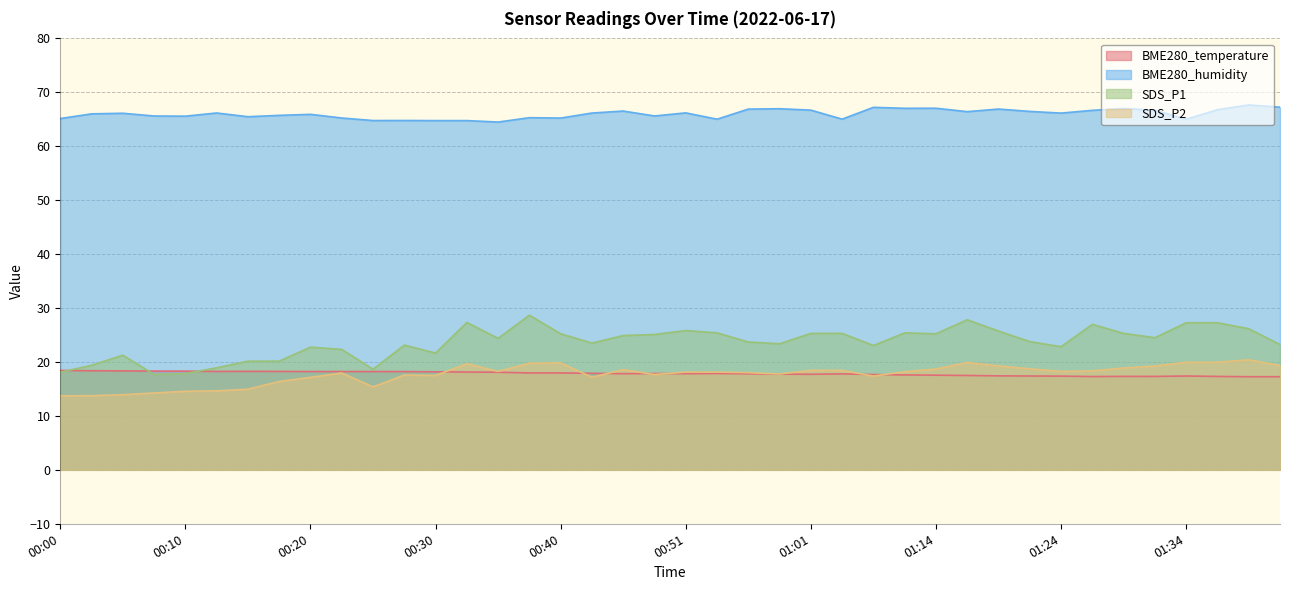

Reading left to right, list all the values displayed in this chart.

BME280_temperature: 00:00=18.4	00:03=18.4	00:05=18.4	00:08=18.3	00:10=18.3	00:13=18.2	00:15=18.3	00:18=18.2	00:20=18.2	00:22=18.2	00:25=18.2	00:28=18.2	00:30=18.2	00:33=18.1	00:35=18.1	00:38=18.0	00:40=18.0	00:43=17.9	00:45=17.8	00:48=17.9	00:51=17.8	00:54=17.9	00:56=17.8	00:59=17.8	01:01=17.7	01:04=17.8	01:06=17.7	01:12=17.6	01:14=17.6	01:17=17.5	01:19=17.4	01:22=17.4	01:24=17.4	01:27=17.3	01:29=17.3	01:32=17.3	01:34=17.4	01:37=17.3	01:39=17.3	01:42=17.3
BME280_humidity: 00:00=65.1	00:03=66.0	00:05=66.1	00:08=65.6	00:10=65.6	00:13=66.2	00:15=65.5	00:18=65.7	00:20=65.9	00:22=65.2	00:25=64.8	00:28=64.8	00:30=64.8	00:33=64.8	00:35=64.5	00:38=65.3	00:40=65.2	00:43=66.2	00:45=66.5	00:48=65.6	00:51=66.2	00:54=65.0	00:56=66.9	00:59=67.0	01:01=66.7	01:04=65.0	01:06=67.2	01:12=67.0	01:14=67.0	01:17=66.4	01:19=66.9	01:22=66.5	01:24=66.2	01:27=66.7	01:29=67.0	01:32=66.7	01:34=65.0	01:37=66.8	01:39=67.7	01:42=67.2
SDS_P1: 00:00=18.1	00:03=19.4	00:05=21.2	00:08=17.7	00:10=17.9	00:13=18.9	00:15=20.1	00:18=20.1	00:20=22.8	00:22=22.3	00:25=18.6	00:28=23.1	00:30=21.6	00:33=27.3	00:35=24.4	00:38=28.7	00:40=25.2	00:43=23.5	00:45=24.9	00:48=25.1	00:51=25.8	00:54=25.4	00:56=23.7	00:59=23.4	01:01=25.3	01:04=25.3	01:06=23.1	01:12=25.4	01:14=25.2	01:17=27.8	01:19=25.7	01:22=23.8	01:24=22.8	01:27=27.0	01:29=25.3	01:32=24.5	01:34=27.3	01:37=27.3	01:39=26.2	01:42=23.2
SDS_P2: 00:00=13.7	00:03=13.8	00:05=13.9	00:08=14.2	00:10=14.6	00:13=14.7	00:15=14.9	00:18=16.4	00:20=17.1	00:22=17.9	00:25=15.4	00:28=17.6	00:30=17.5	00:33=19.7	00:35=18.2	00:38=19.8	00:40=19.8	00:43=17.2	00:45=18.6	00:48=17.7	00:51=18.1	00:54=18.1	00:56=18.0	00:59=17.8	01:01=18.4	01:04=18.4	01:06=17.4	01:12=18.2	01:14=18.7	01:17=19.9	01:19=19.3	01:22=18.7	01:24=18.2	01:27=18.4	01:29=18.9	01:32=19.2	01:34=19.9	01:37=19.9	01:39=20.4	01:42=19.4